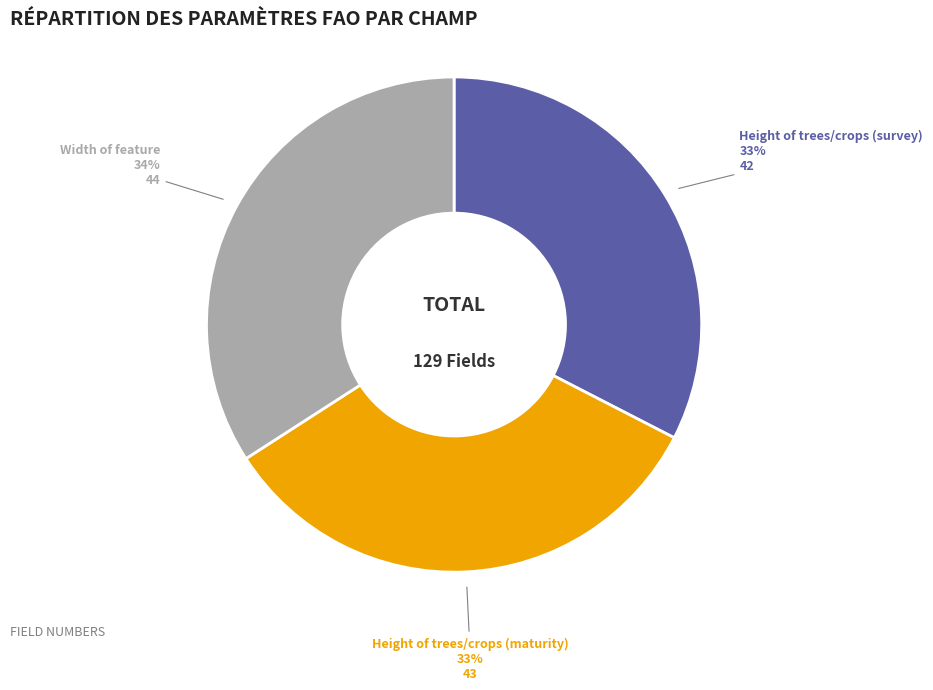

To the nearest percent, what is the average slice percentage?

33%